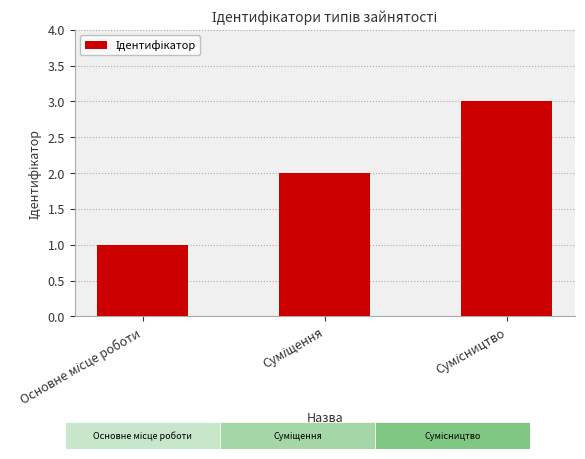

What is the sum of all values?

6